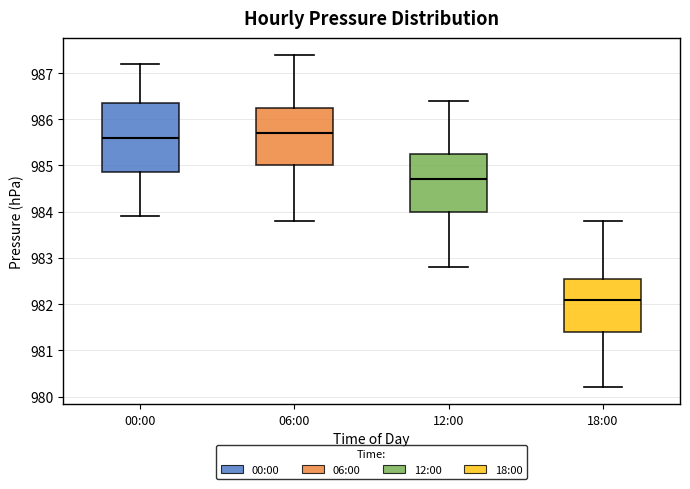

Reading left to right, transcribe this box plot: for each box, give where its median line is, the range the box spans, and where its two whiskers end, as read against the y-axis. The values are not printed on the chart, so give them approximately, as read against the axis.

00:00: median 985.6, box 984.9 to 986.4, whiskers 983.9 to 987.2
06:00: median 985.7, box 985.0 to 986.3, whiskers 983.8 to 987.4
12:00: median 984.7, box 984.0 to 985.3, whiskers 982.8 to 986.4
18:00: median 982.1, box 981.4 to 982.6, whiskers 980.2 to 983.8